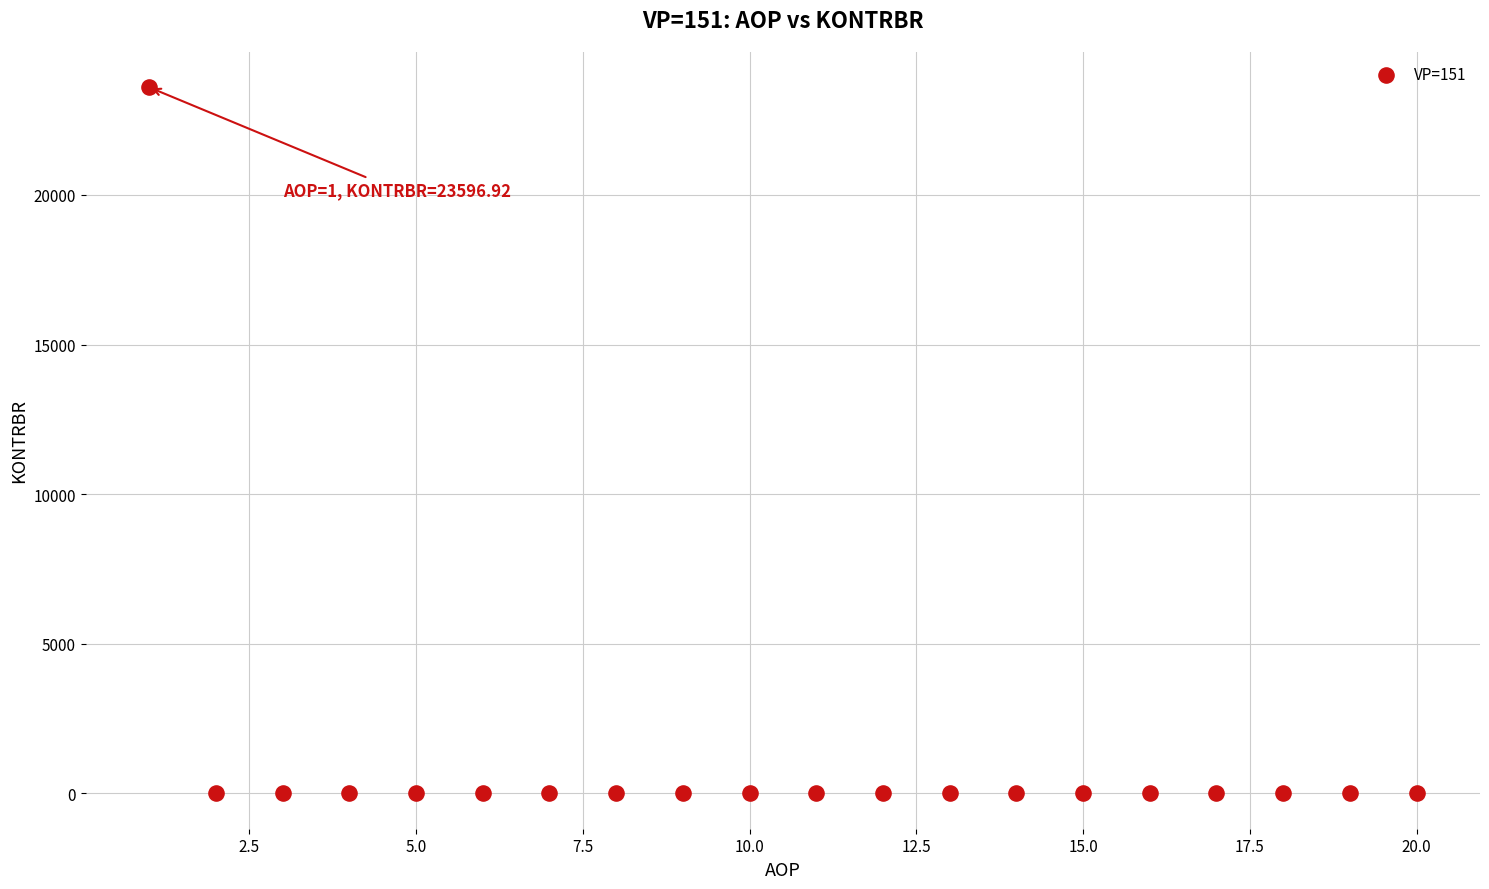

What is the range of Y values (max minus min)?

23596.9